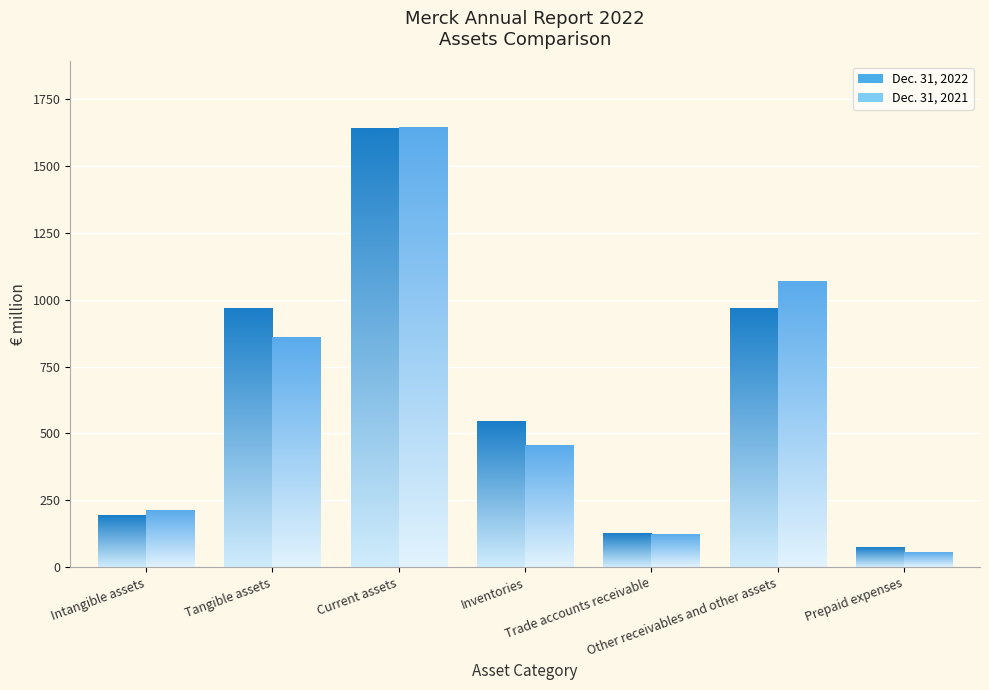

What is the sum of all Dec. 31, 2022 values?

4516